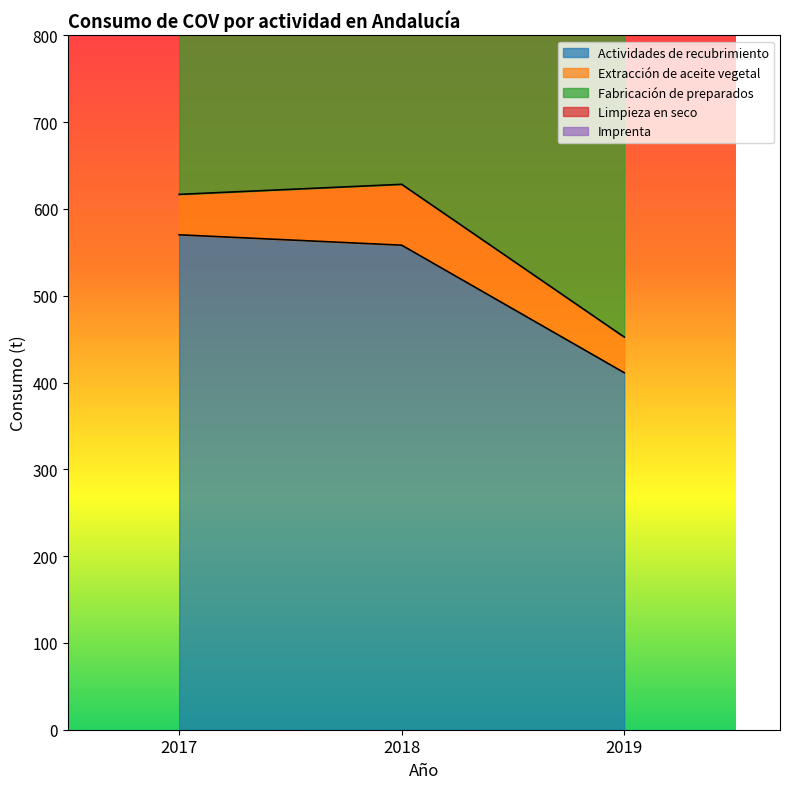

Which label corresponds to the largest value in the chart?

2017